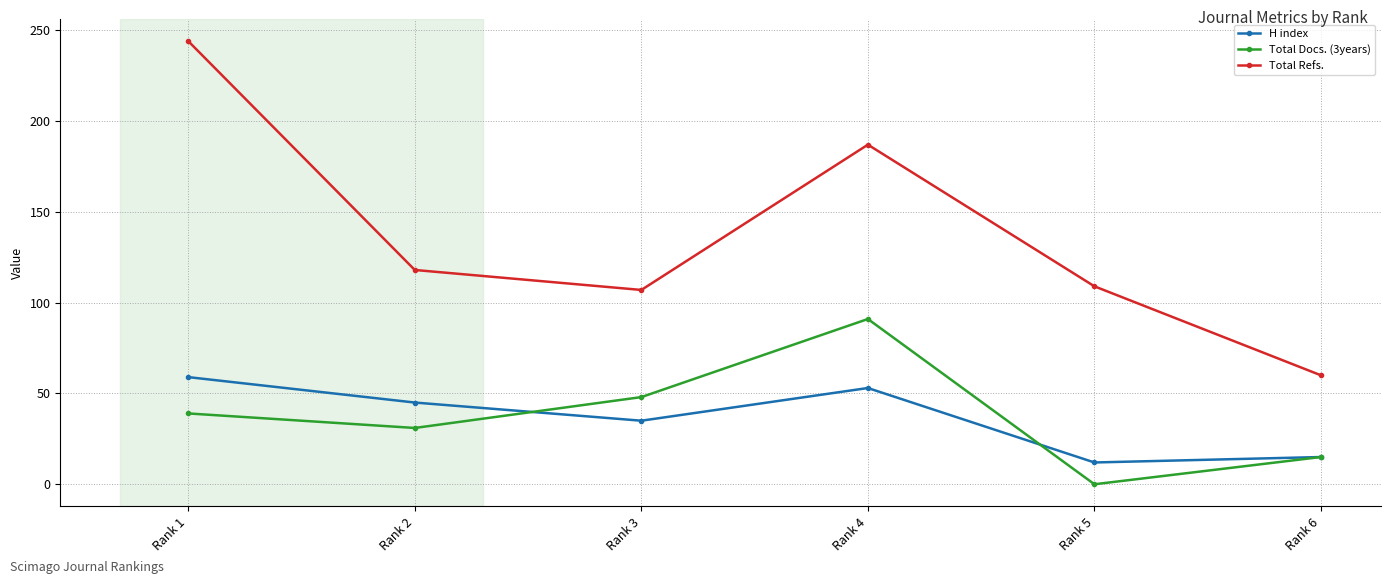

True or false: H index has a value of 35 at Rank 3.

True